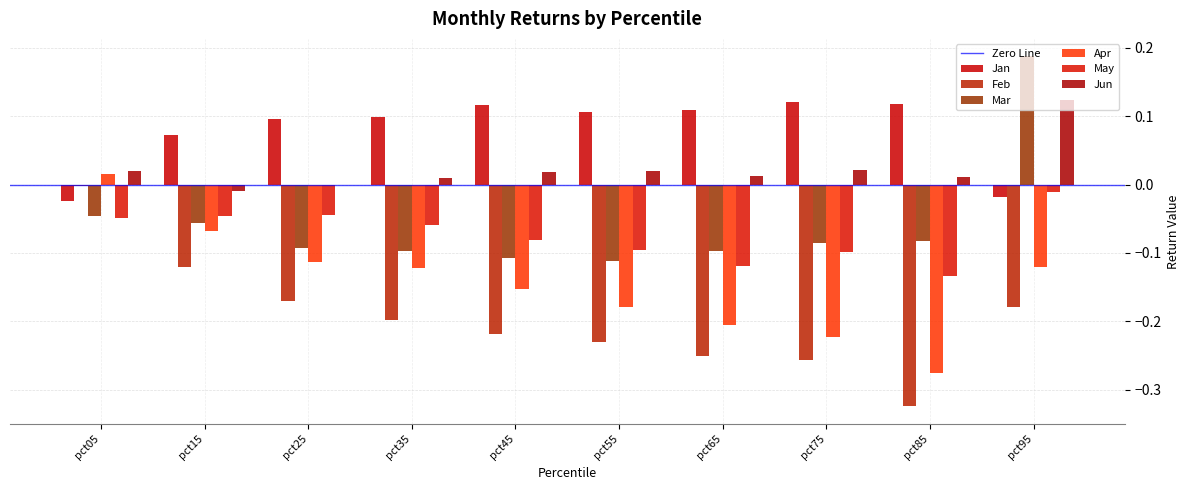

How many data points does each series have?

10